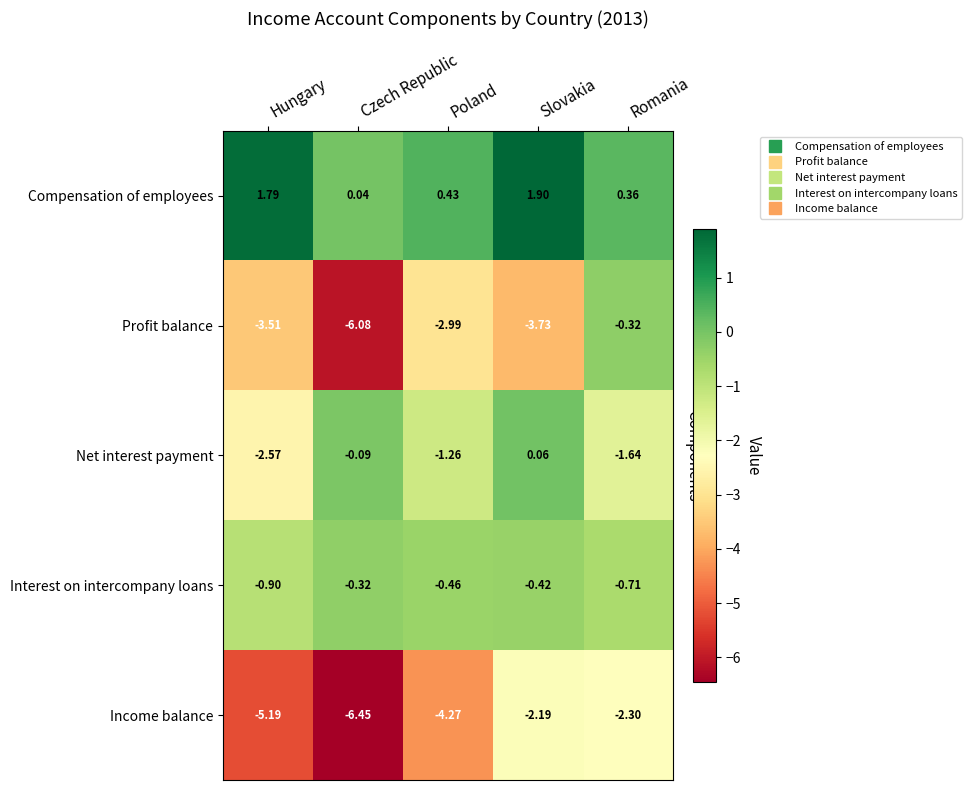

At Poland, list the series in order from smallest to largest.

Income balance, Profit balance, Net interest payment, Interest on intercompany loans, Compensation of employees